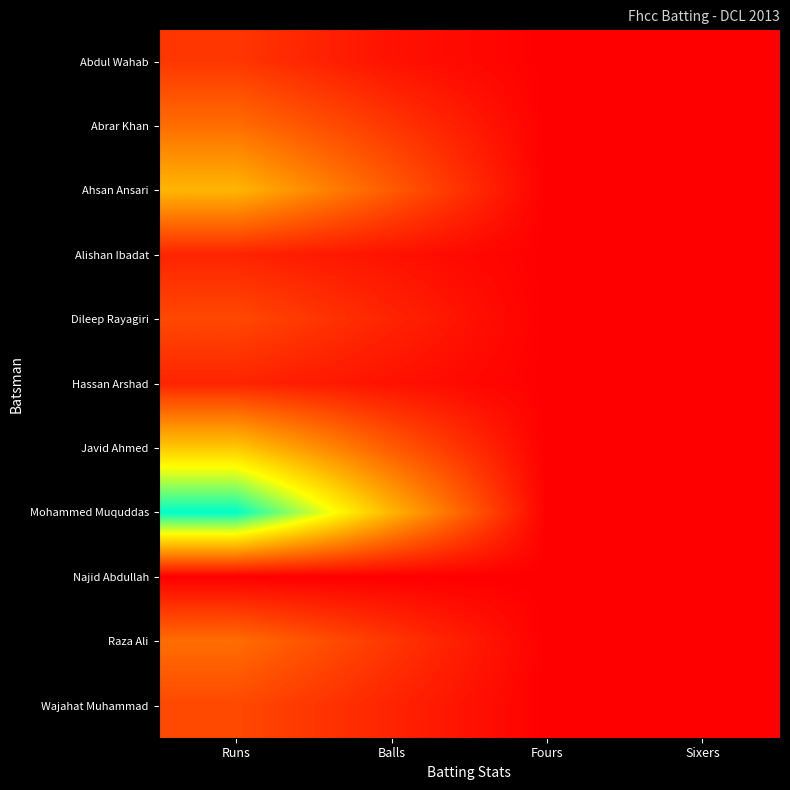

Reading left to right, extract all data points from this chart.

Abdul Wahab: Runs=3	Balls=1	Fours=0	Sixers=0
Abrar Khan: Runs=6	Balls=3	Fours=0	Sixers=0
Ahsan Ansari: Runs=10	Balls=5	Fours=0	Sixers=0
Alishan Ibadat: Runs=2	Balls=1	Fours=0	Sixers=0
Dileep Rayagiri: Runs=4	Balls=2	Fours=0	Sixers=0
Hassan Arshad: Runs=2	Balls=1	Fours=0	Sixers=0
Javid Ahmed: Runs=11	Balls=5	Fours=0	Sixers=0
Mohammed Muquddas: Runs=21	Balls=10	Fours=0	Sixers=0
Najid Abdullah: Runs=0	Balls=0	Fours=0	Sixers=0
Raza Ali: Runs=6	Balls=3	Fours=0	Sixers=0
Wajahat Muhammad: Runs=4	Balls=2	Fours=0	Sixers=0